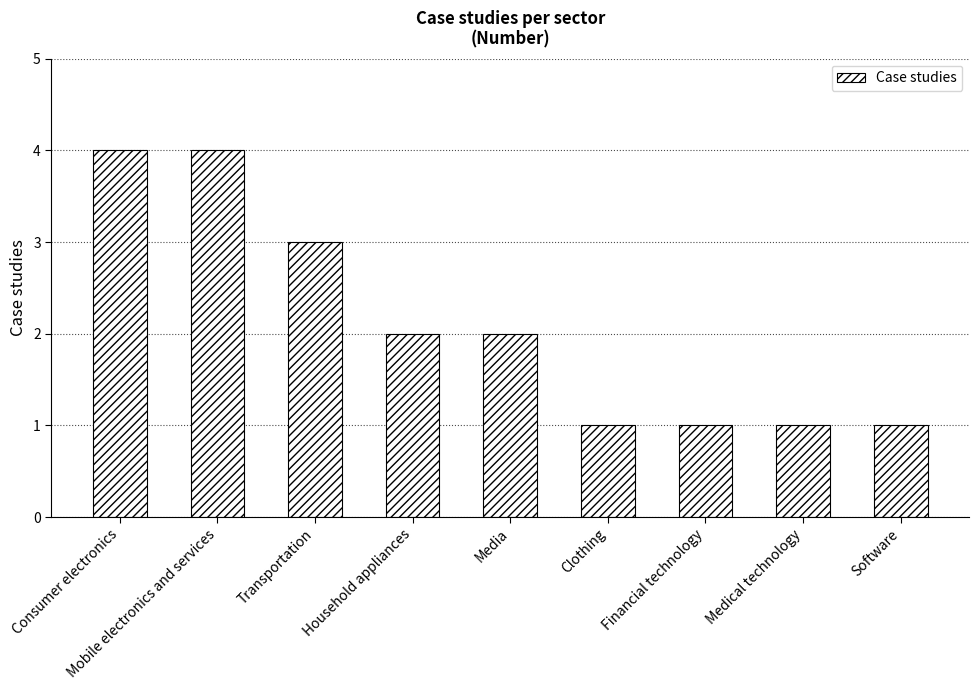

What is the label of the 9th bar from the left?

Software